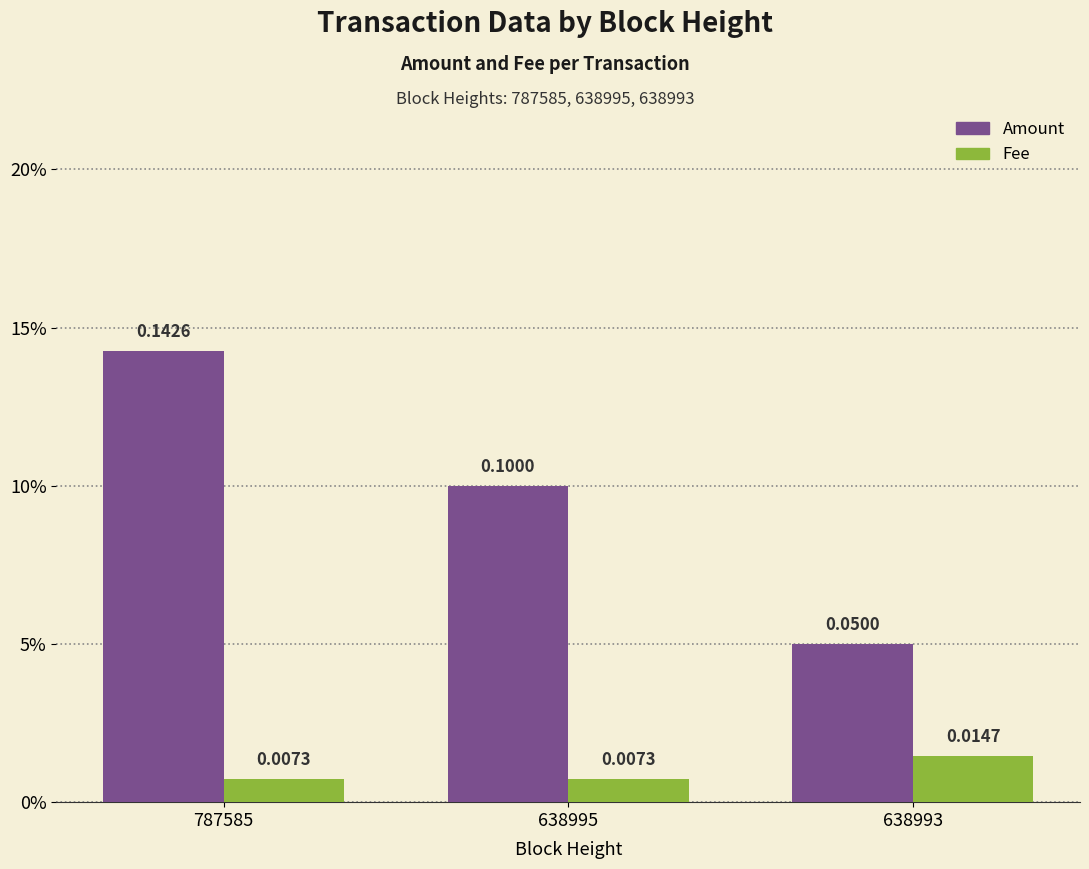

What are all the series names shown in the legend?

Amount, Fee